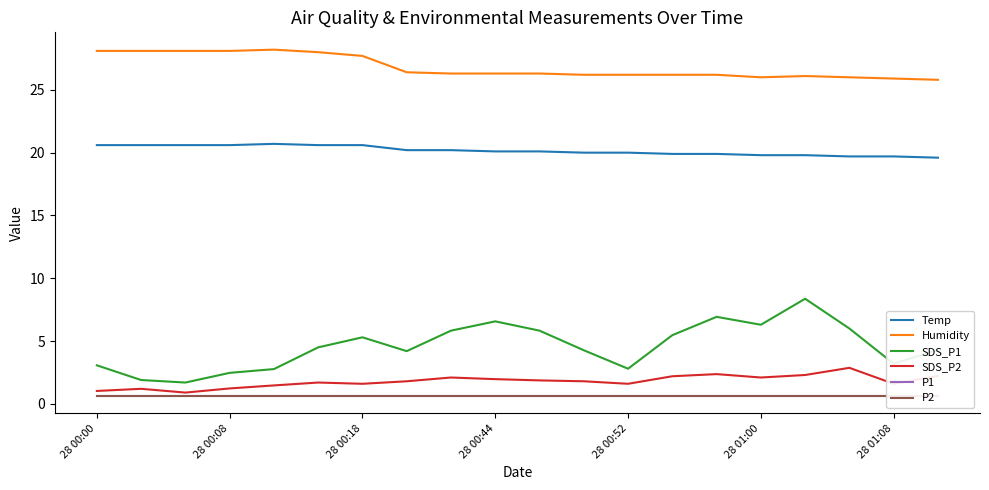

True or false: Humidity and SDS_P1 intersect in this chart.

False